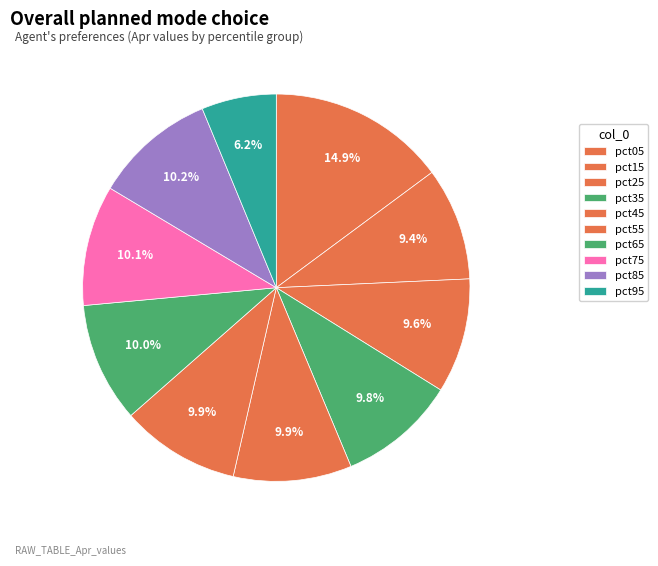

Does any single category account for the majority?

No